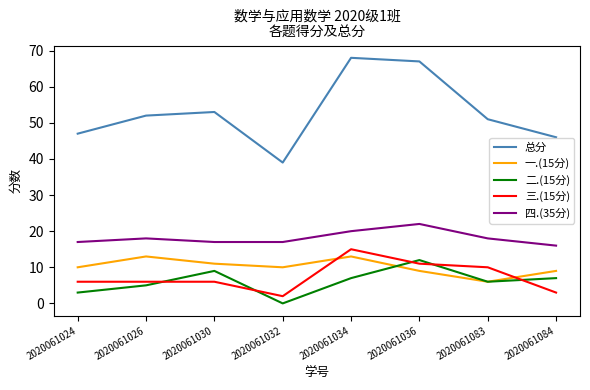

How many categories are shown in the chart?

8